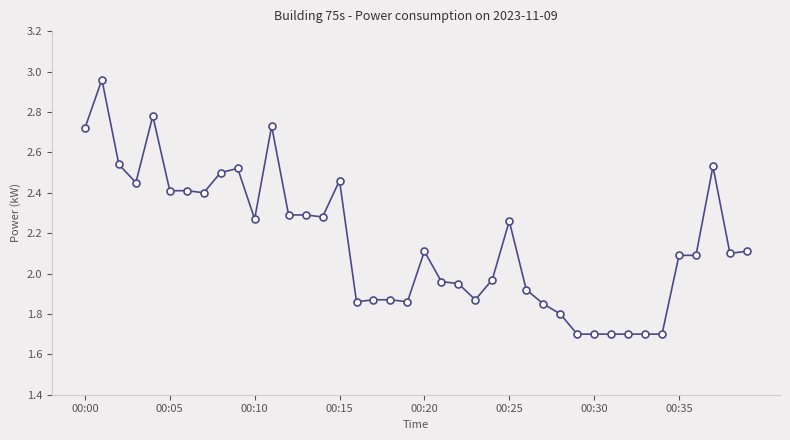

What is the value of the 31st point from the left?

1.7